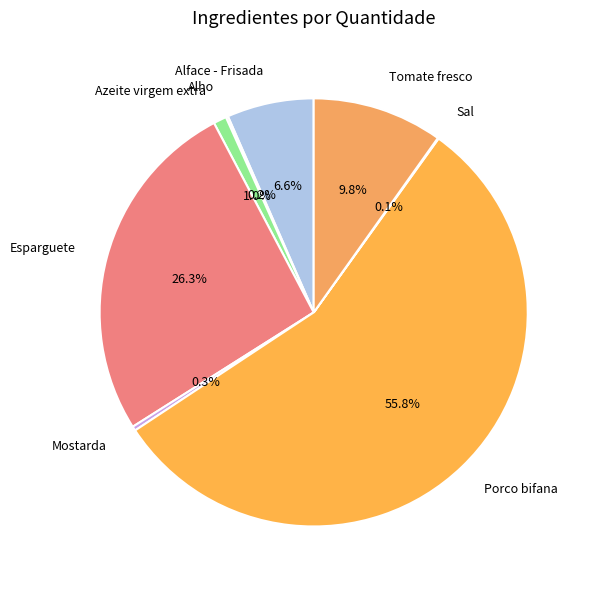

What is the ratio of the value at Porco bifana to the value at Mostarda?

170.0